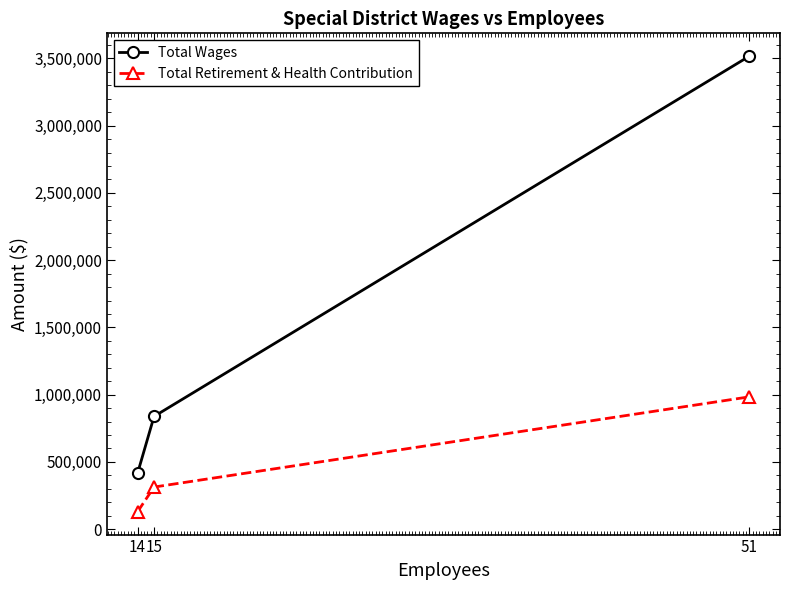

Rank the series by their average value, from highest to lowest.

Total Wages, Total Retirement & Health Contribution